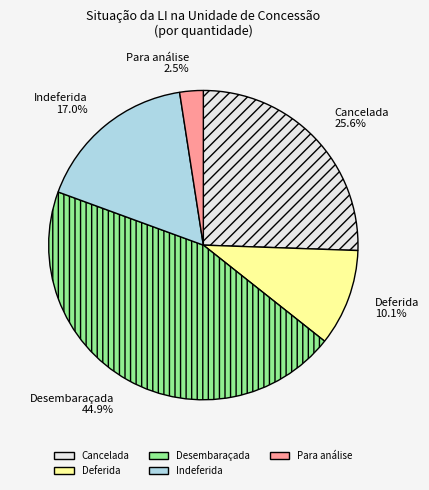

Do Para análise 2.5% and Indeferida 17.0% together represent more than half of the pie?

No